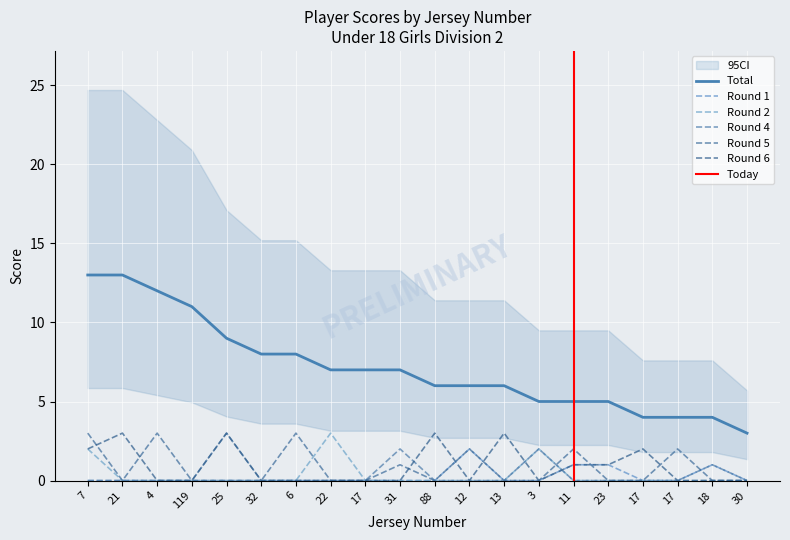

Count the Round 5 values in the range 0 to 2.

17